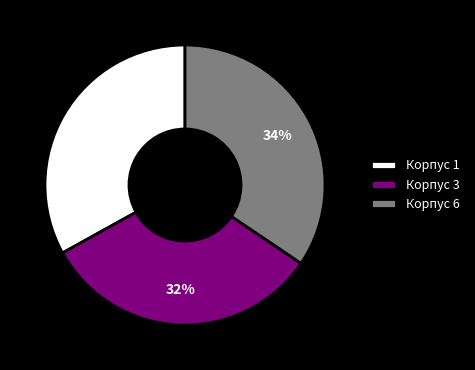

Does any single category account for the majority?

No